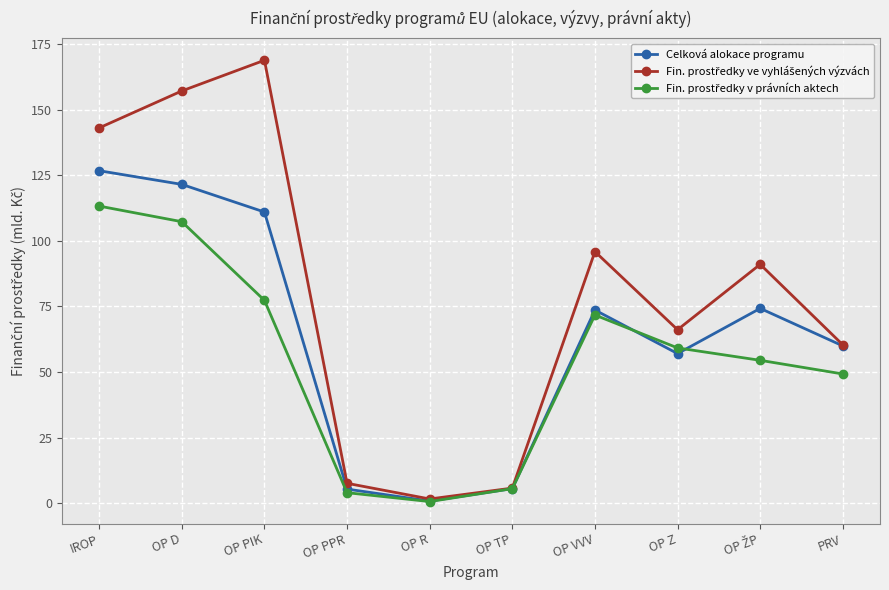

How many interior local peaks does the Celková alokace programu series have?

2